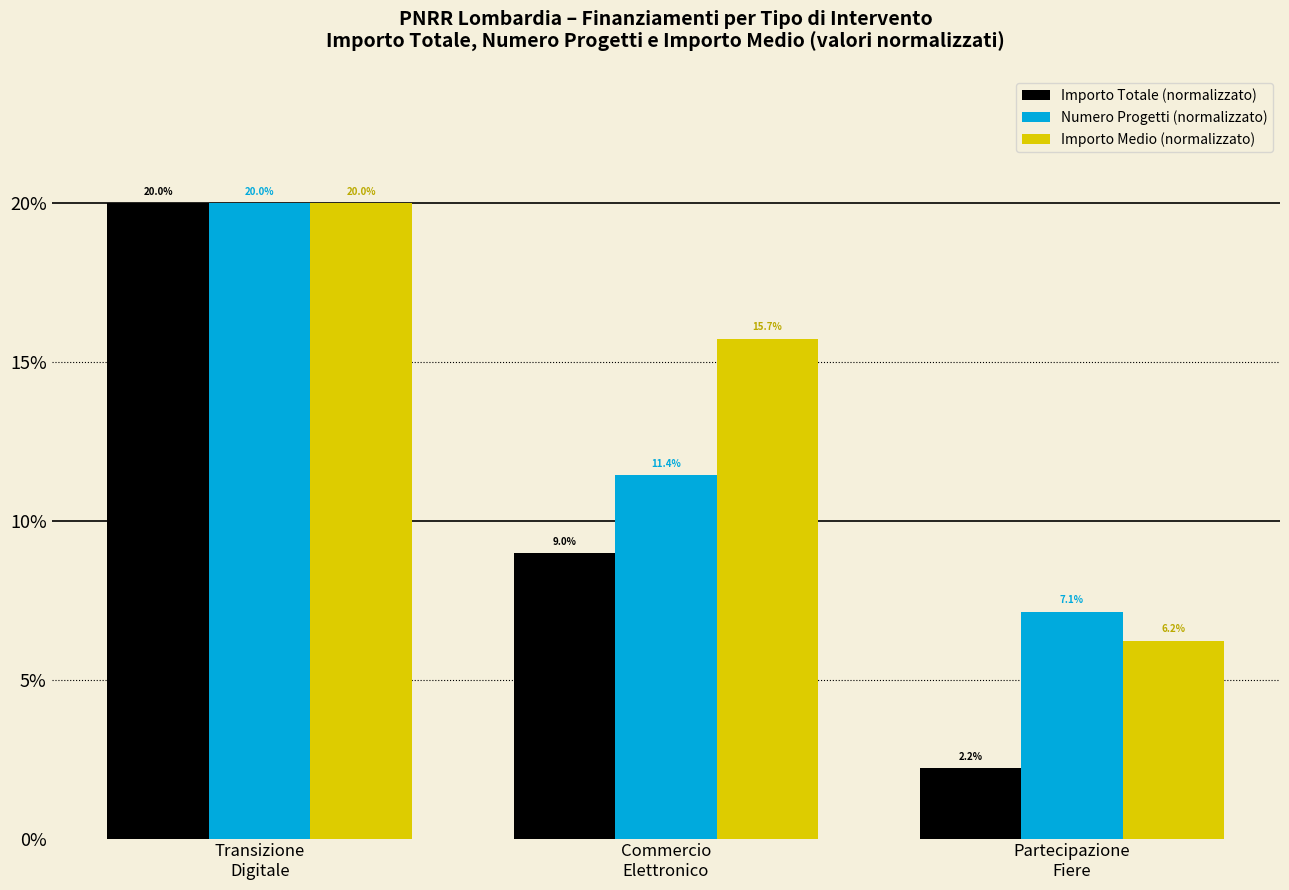

Rank the series by their average value, from lowest to highest.

Importo Totale (normalizzato), Numero Progetti (normalizzato), Importo Medio (normalizzato)